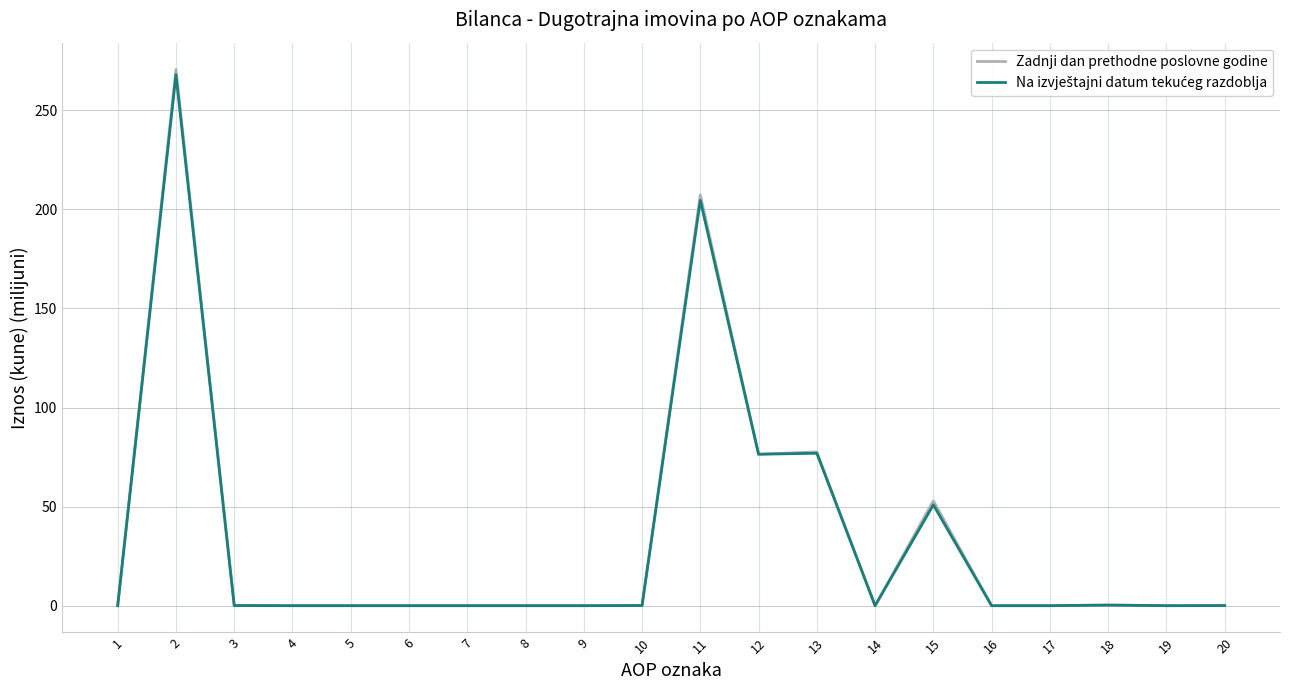

What is the greatest value displayed?

270.6